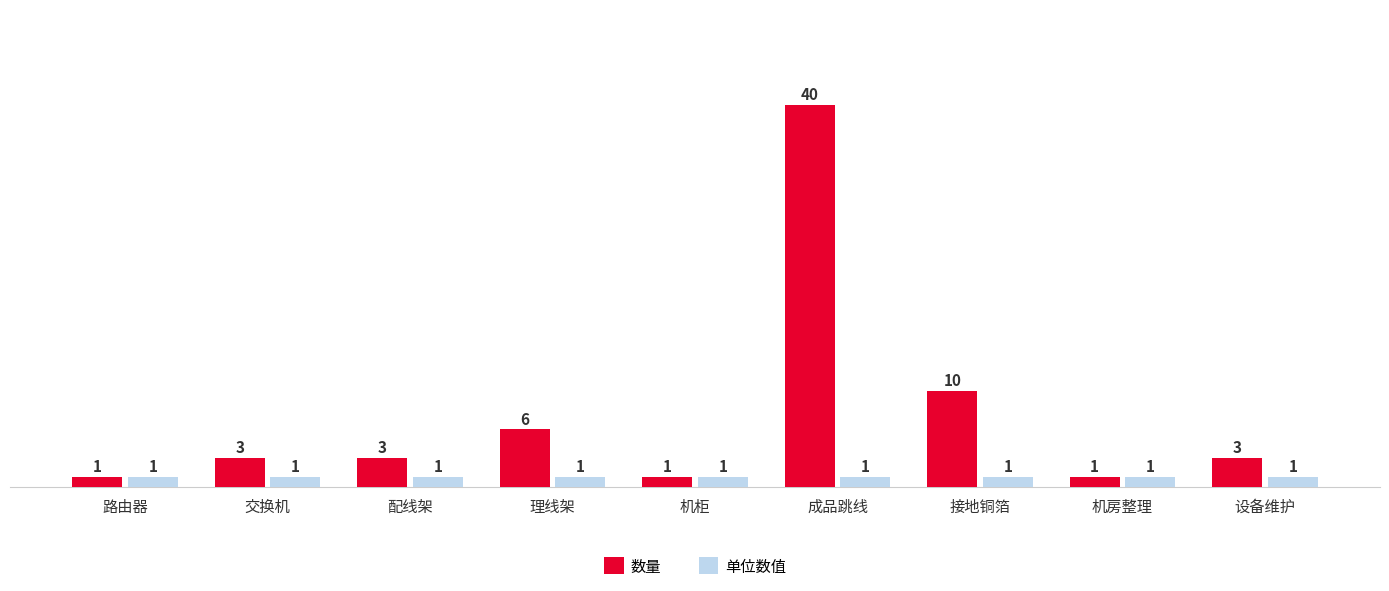

Read the 数量 value at 理线架.

6